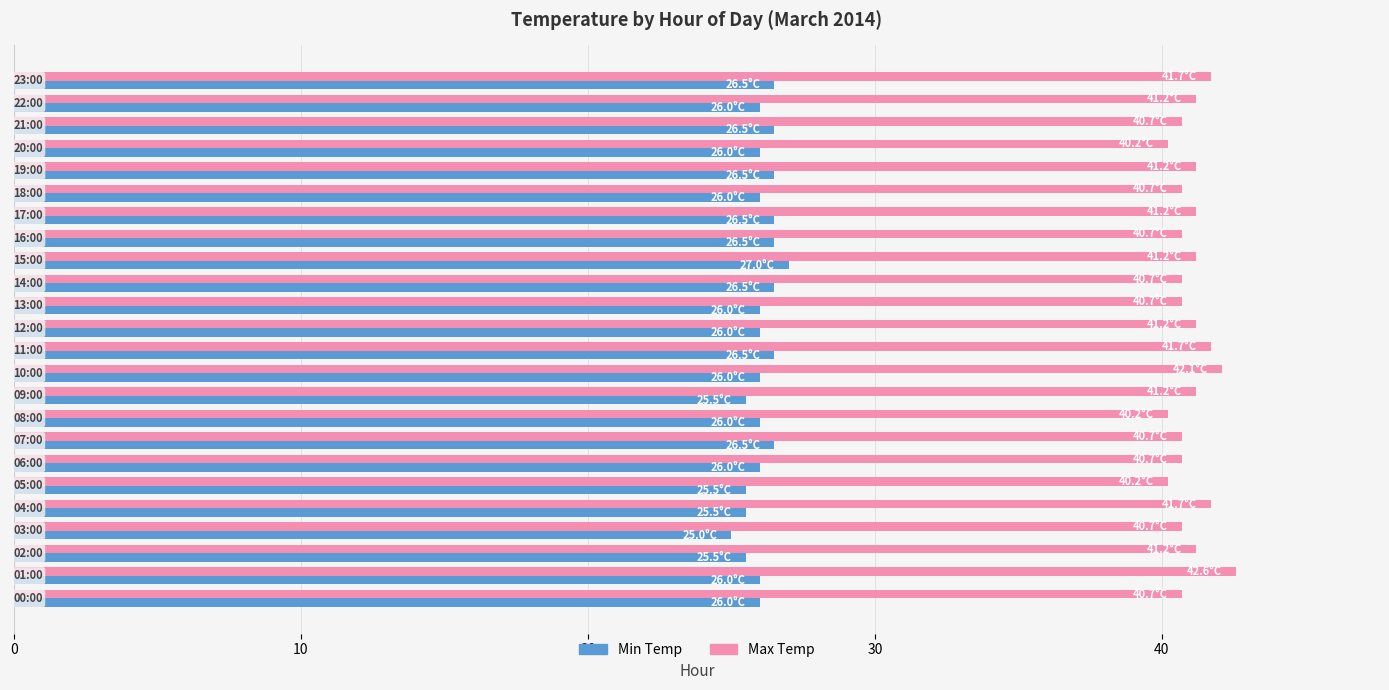

How many Min Temp values are between 26 and 27?

19